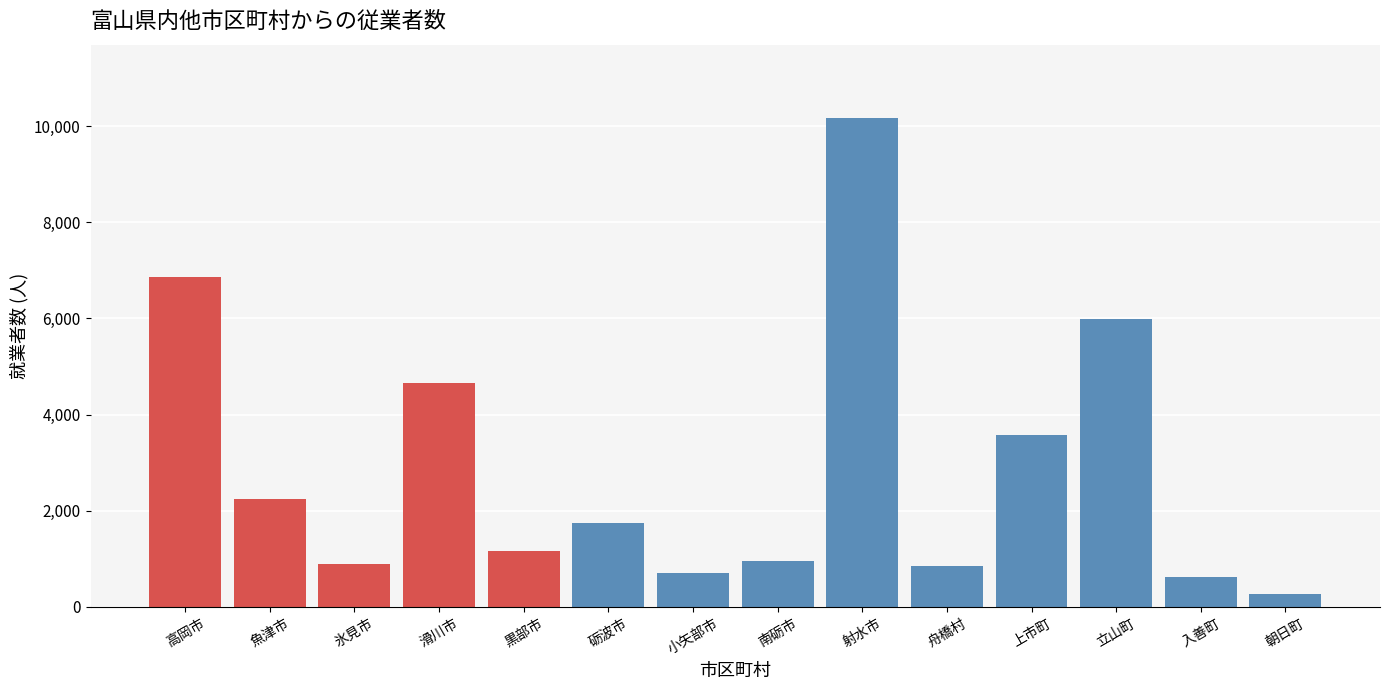

Which has a higher value, 立山町 or 氷見市?

立山町